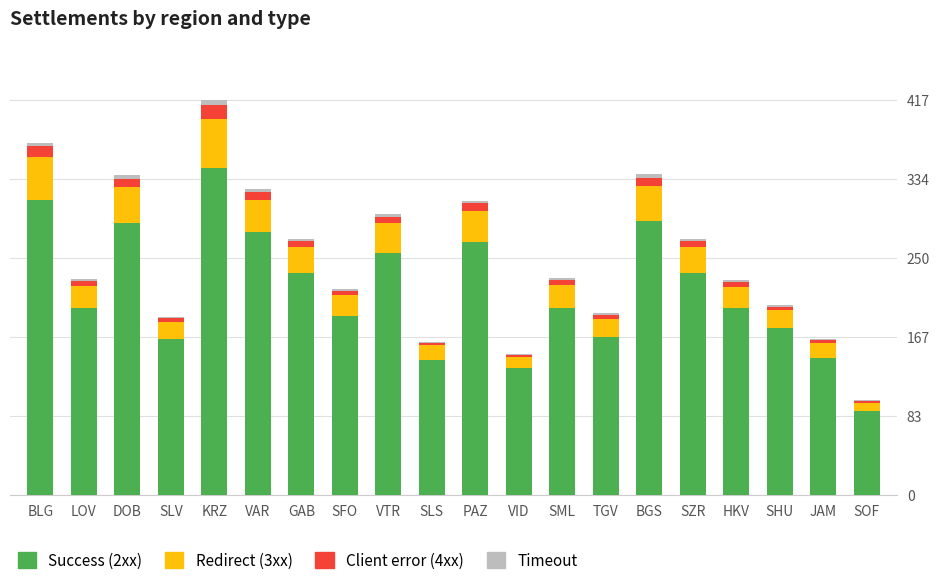

Are the bars grouped side by side (vs. stacked)?

No